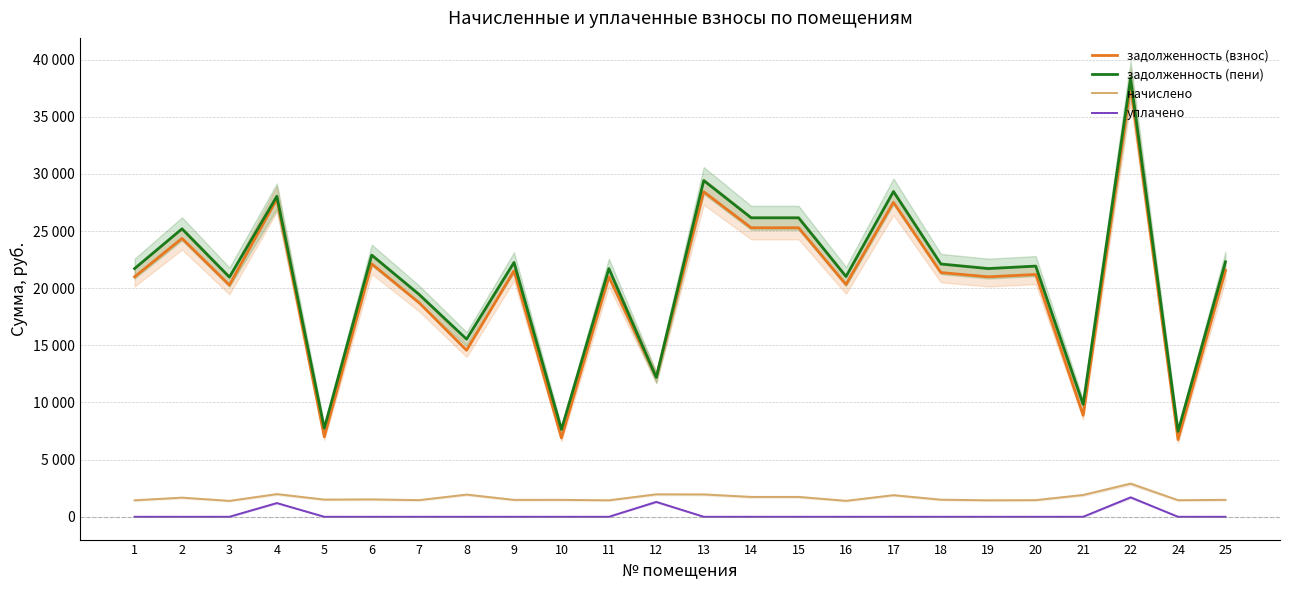

Where is the first local maximum for уплачено?

4